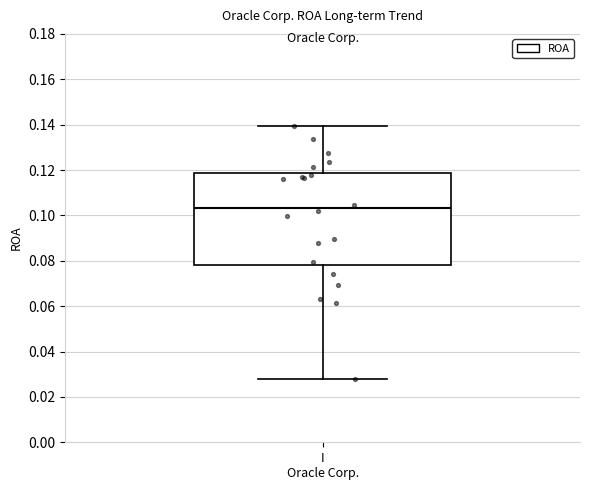

Read this box plot against the y-axis: the position of the median line, the range covered by the box, and the ends of both whiskers. The values are not printed on the chart, so give them approximately, as read against the axis.

median 0.104, box 0.078 to 0.118, whiskers 0.028 to 0.140